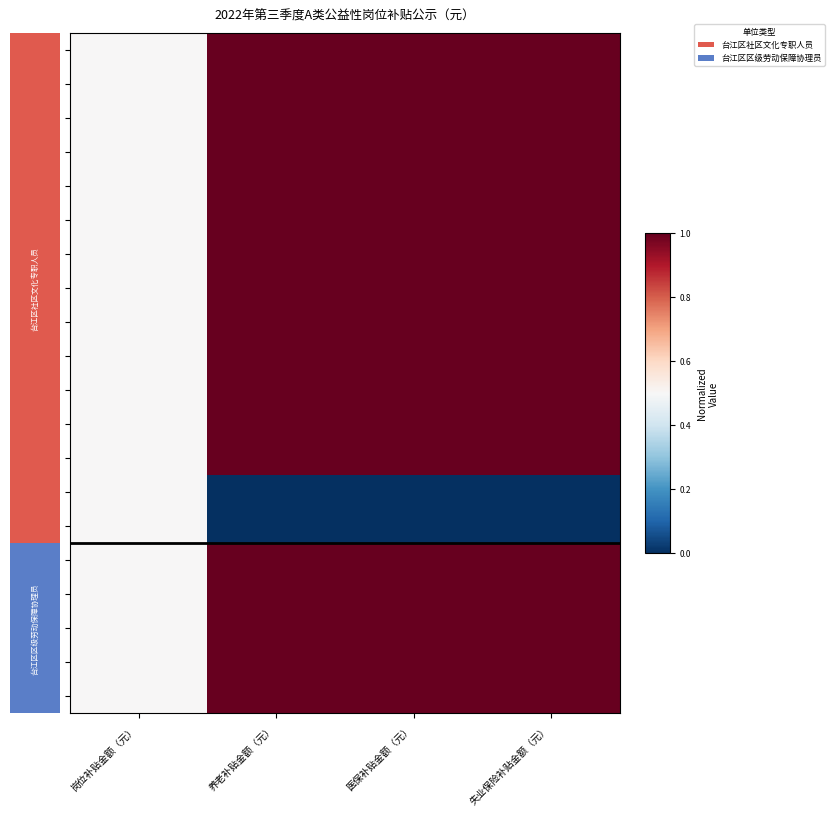

Which has a higher value, 医保补贴金额（元） or 岗位补贴金额（元）?

医保补贴金额（元）